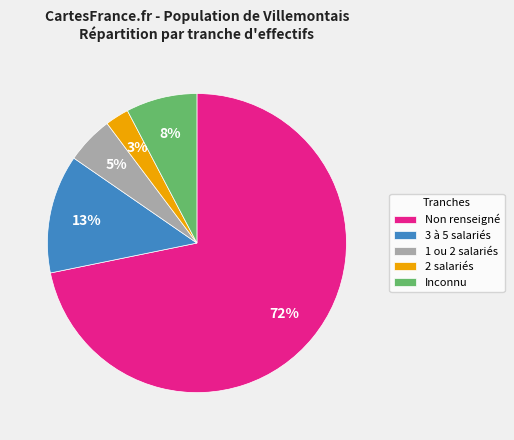

To the nearest percent, what percentage of the pie is Inconnu?

8%